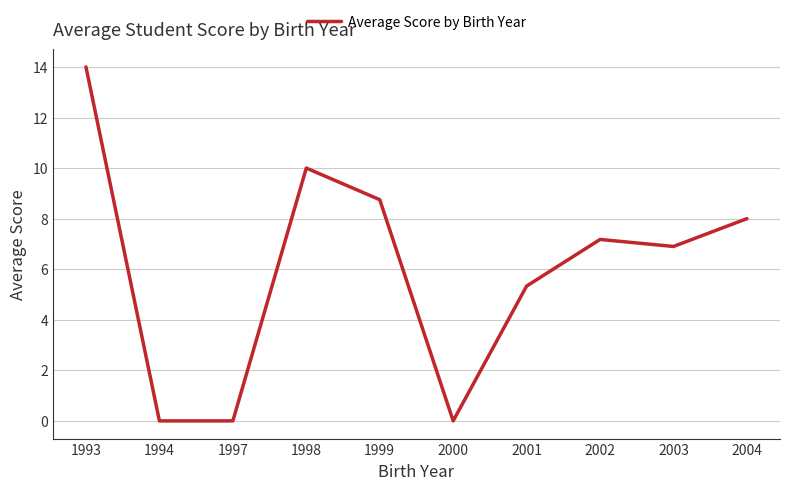

At which category does the data reach its first local peak?

1998